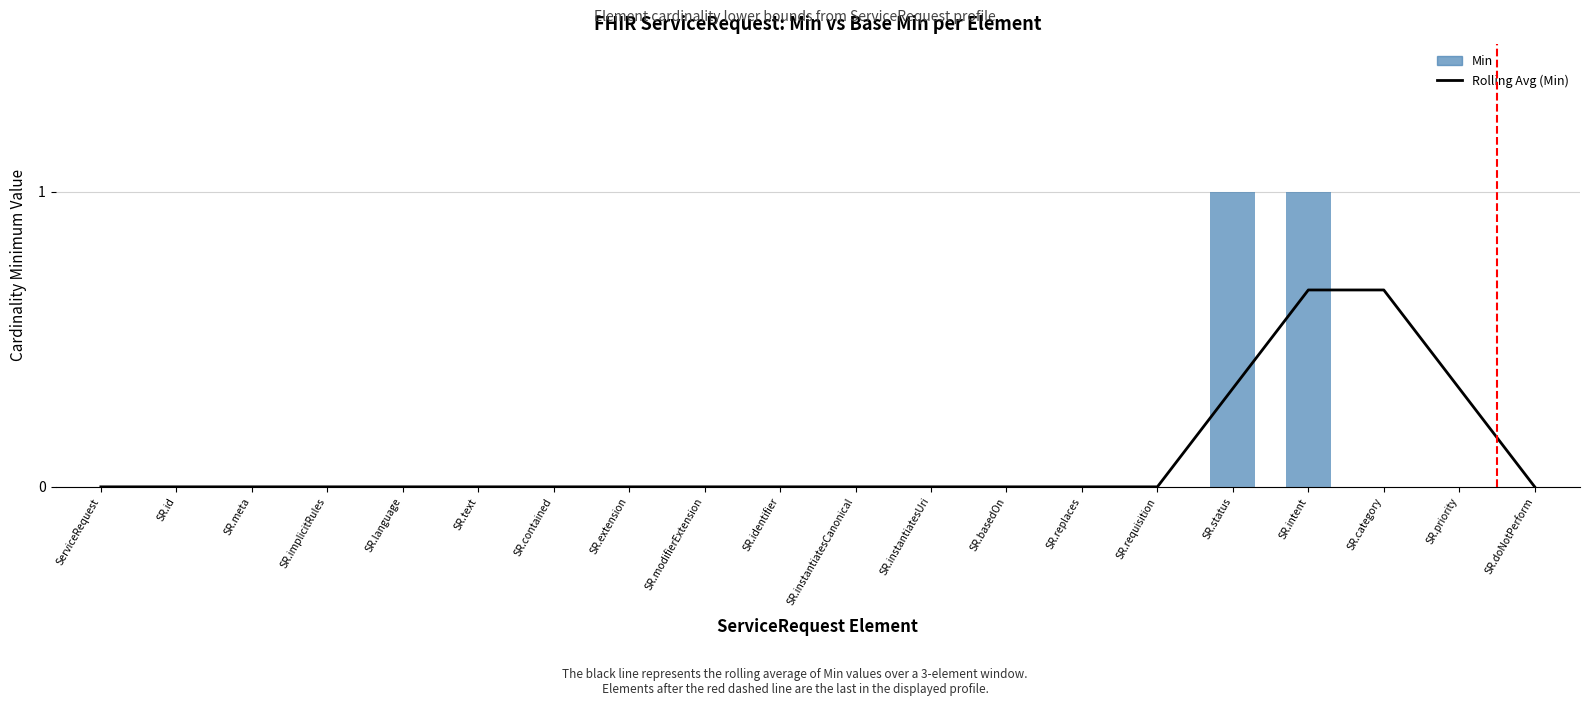

What is the sum of all Rolling Avg (Min) values?

2.0